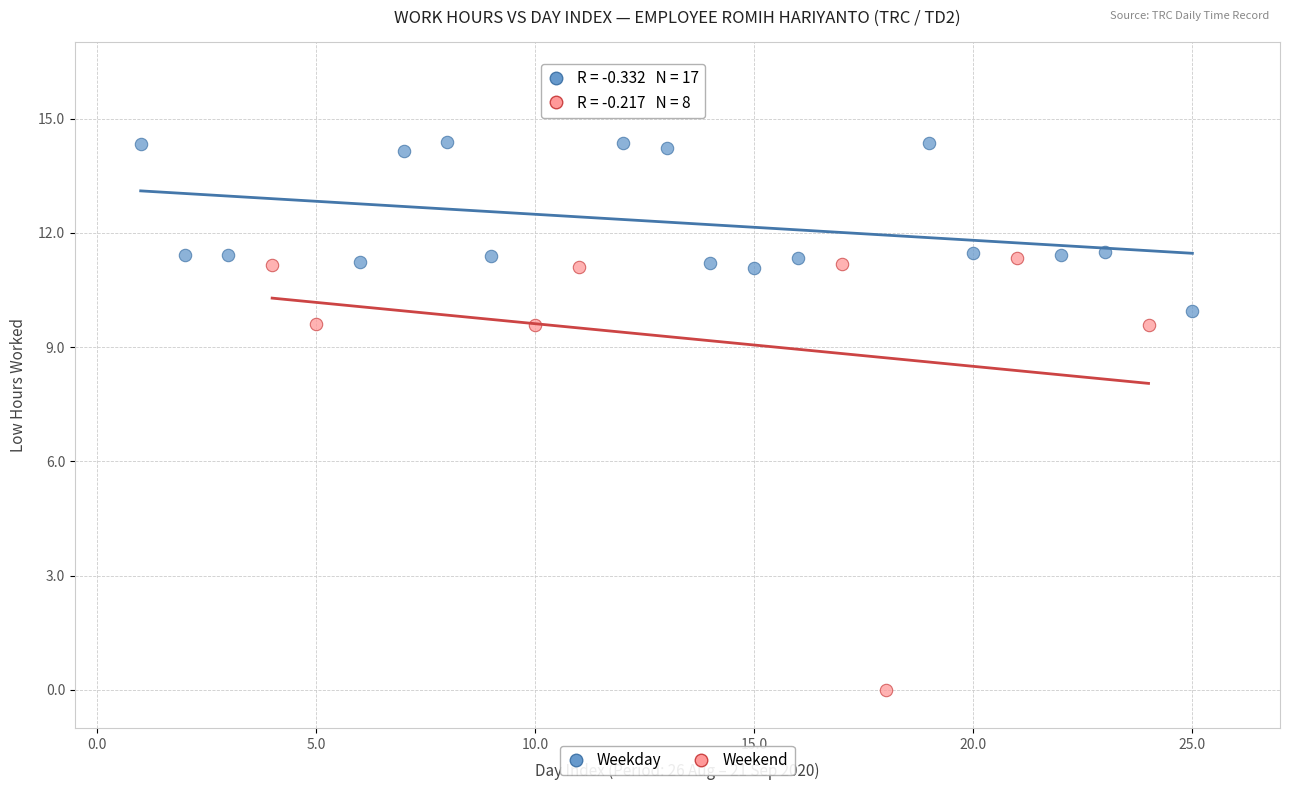

Which series reaches the minimum Y coordinate?

Weekend